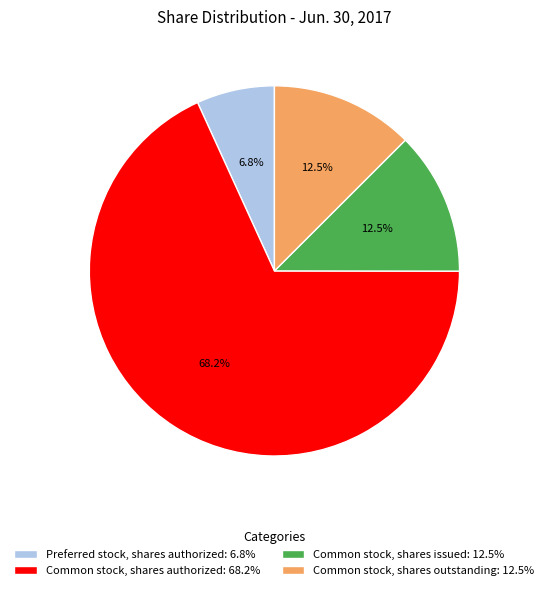

To the nearest percent, what is the average slice percentage?

25%